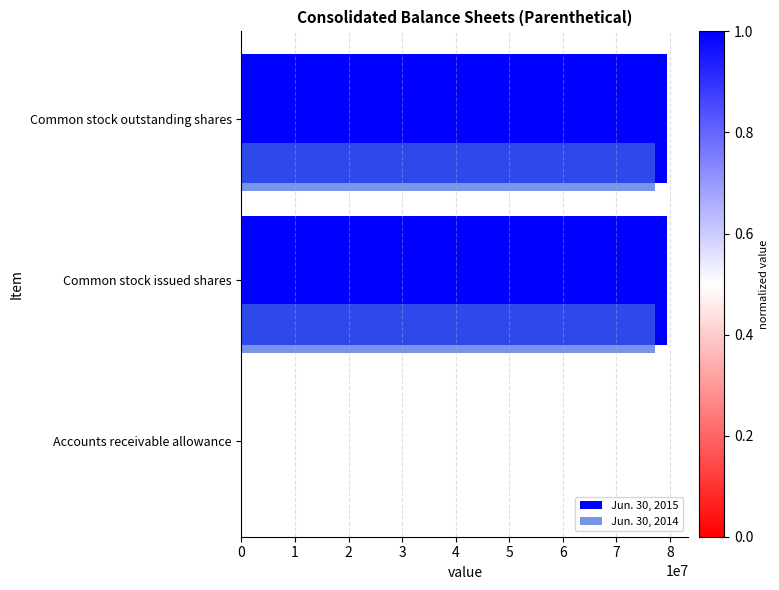

What is the total value across all series at Common stock issued shares?

156656203